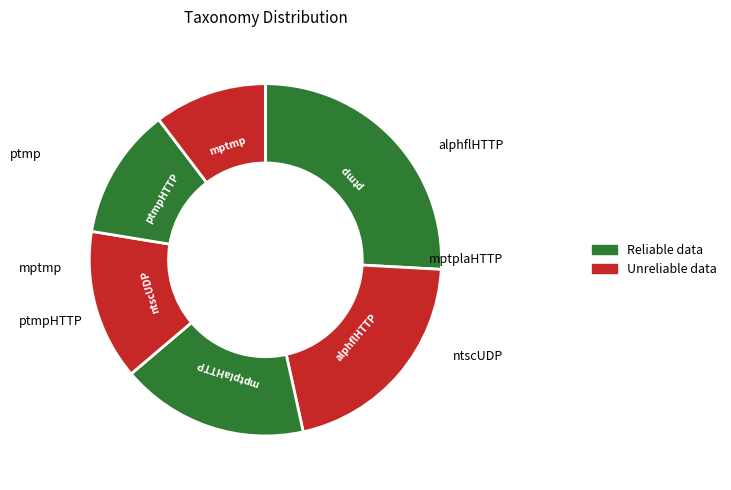

How many segments does this pie chart have?

6